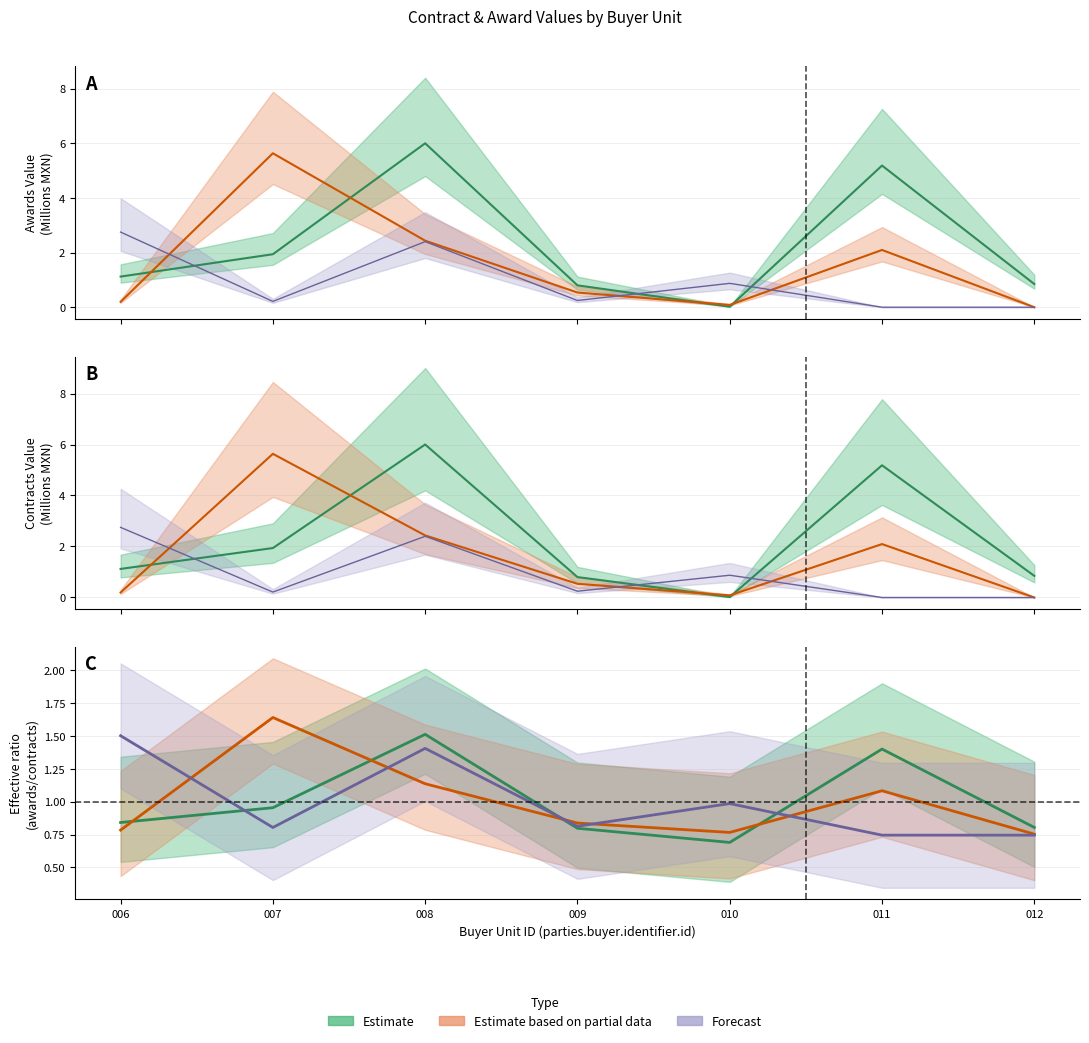

True or false: awards.value.amount and contracts.value.amount cross at least once.

False